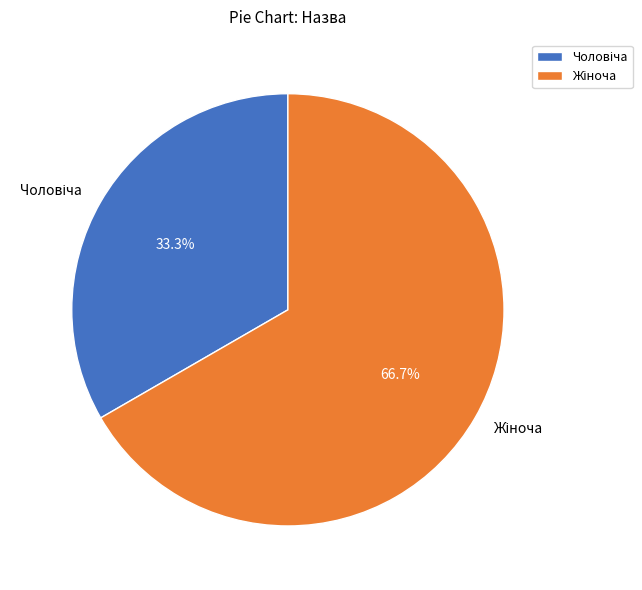

Is there a majority slice in this chart?

Yes